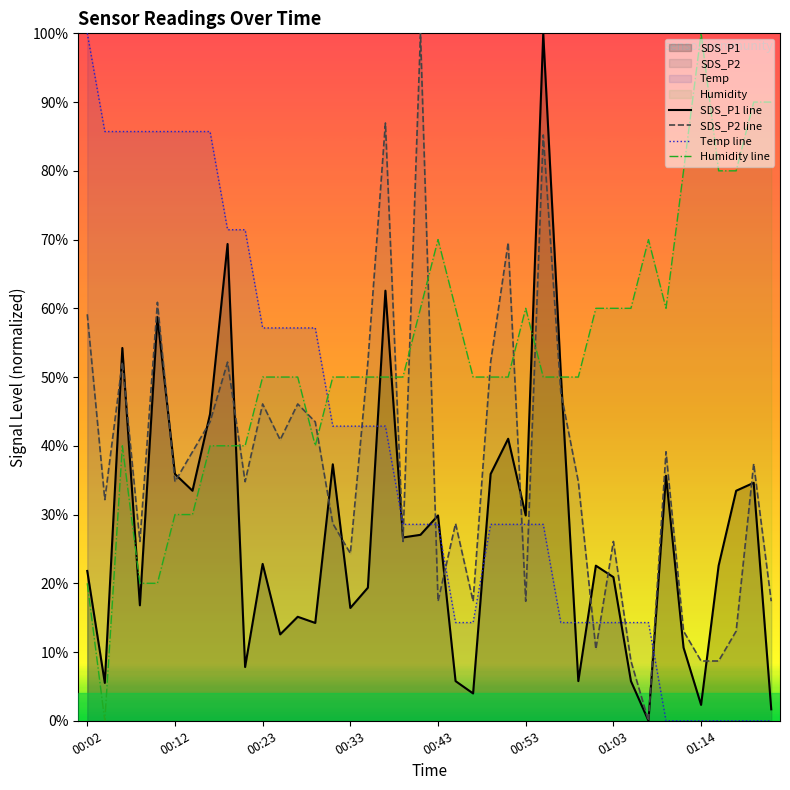

What is the maximum value shown in the chart?

1.0